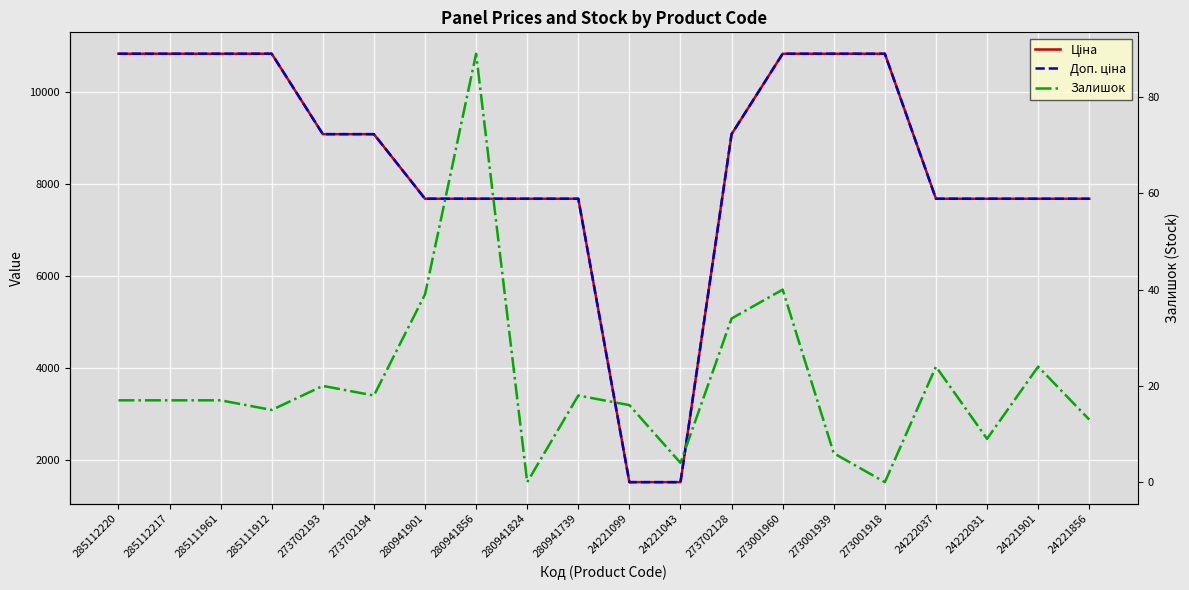

At which category does the chart reach its peak across all series?

285112220